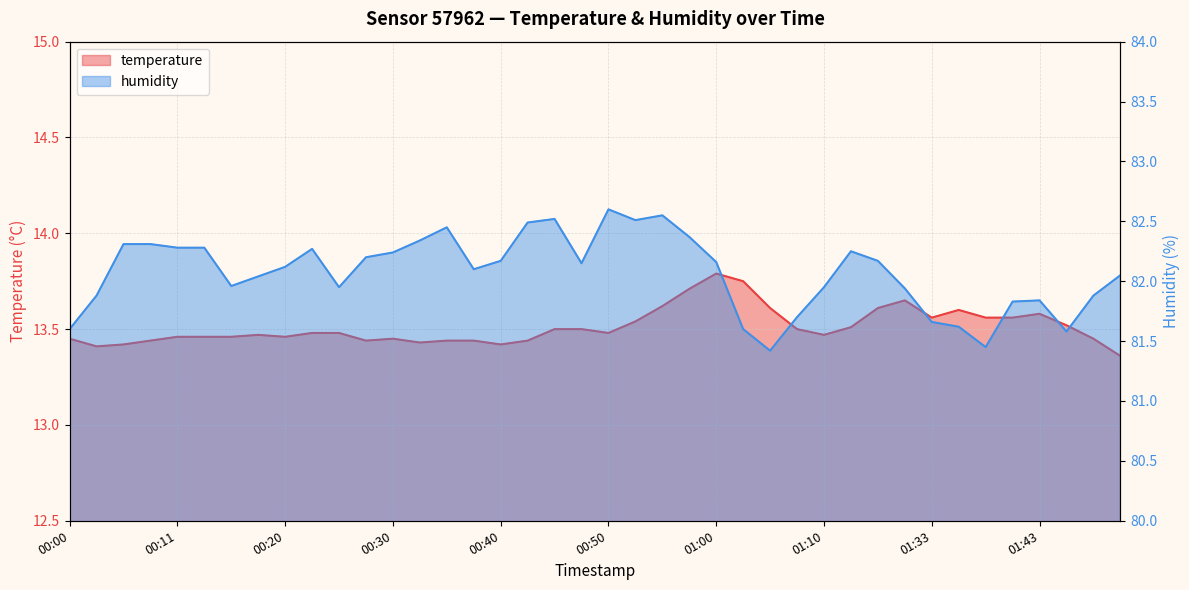

Which series has the largest range (max minus min)?

humidity